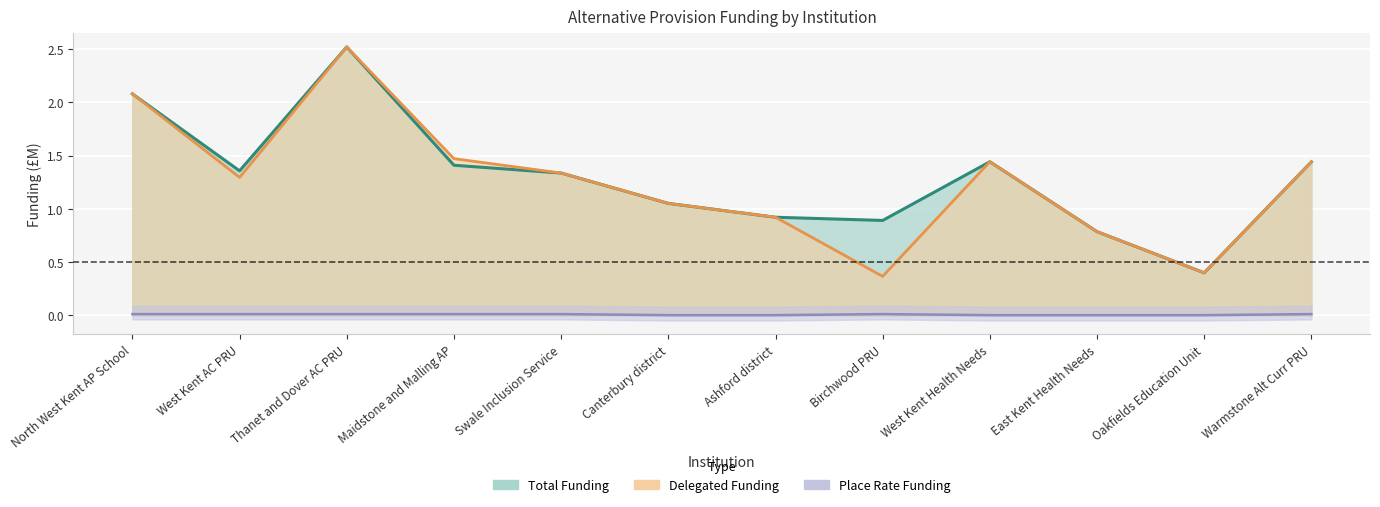

Is it true that total_funding equals 1.1 at Canterbury district?

True